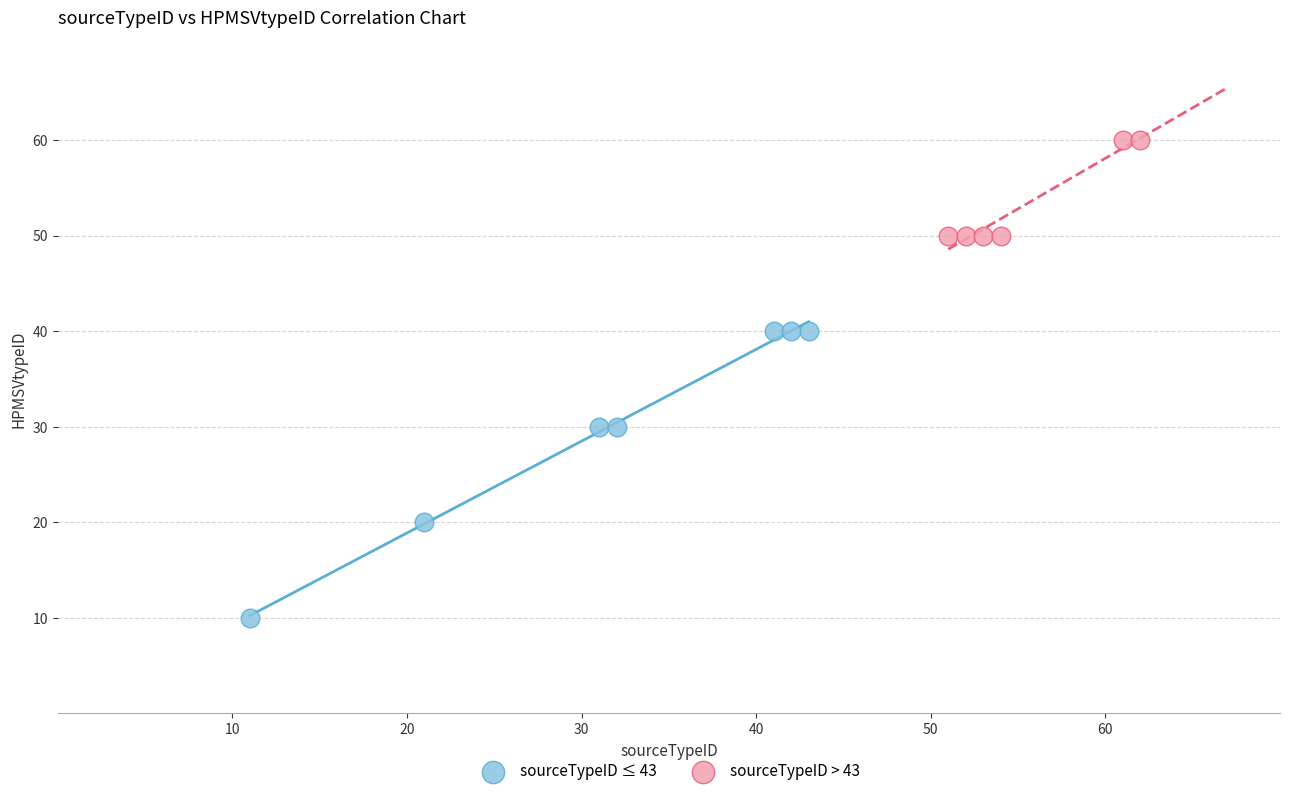

Which series reaches the minimum Y coordinate?

sourceTypeID ≤ 43